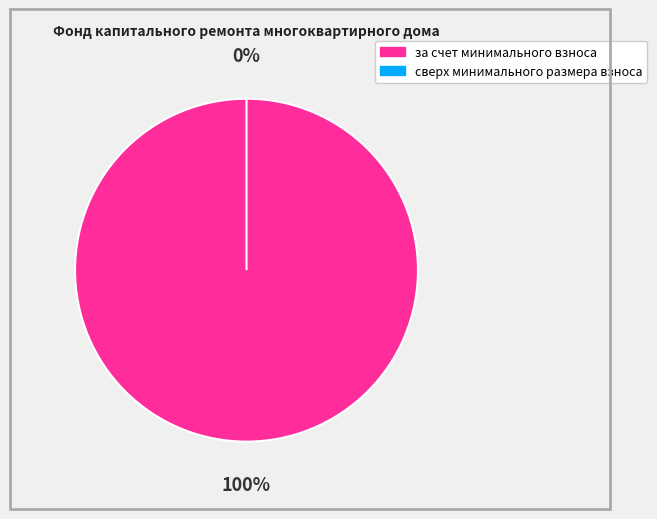

Is it true that за счет минимального взноса is 99% of the pie?

False